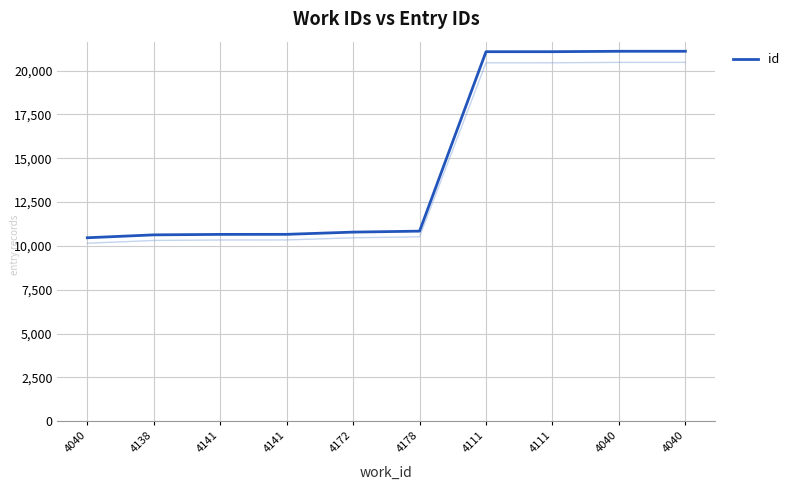

What is the sum of all values?

148402